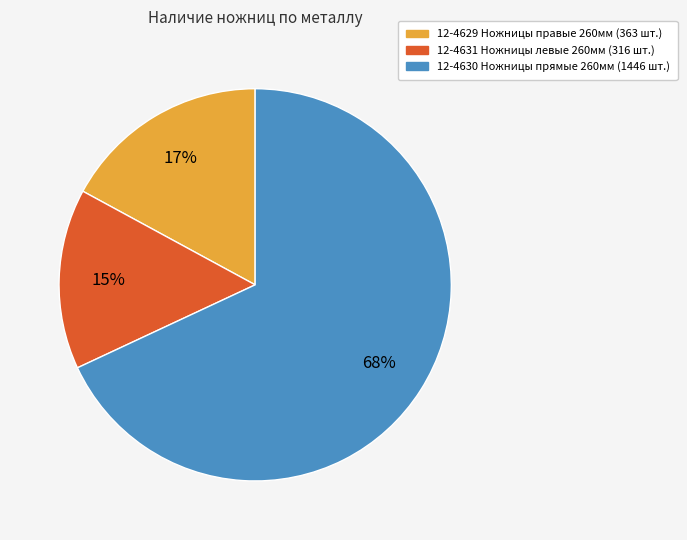

Which category has the biggest portion of the pie?

12-4630